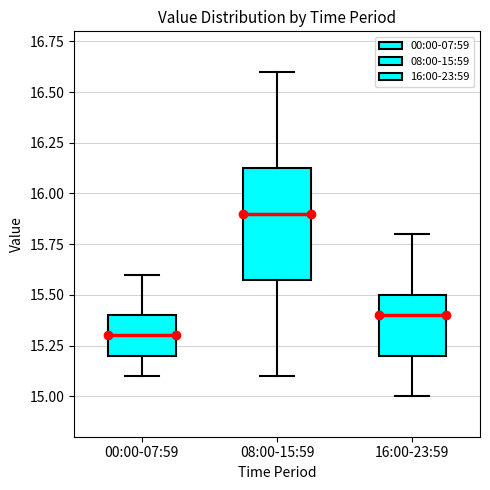

Where does the lower whisker of the box for 08:00-15:59 end on the y-axis? The values are not printed on the chart, so give them approximately, as read against the axis.

15.10